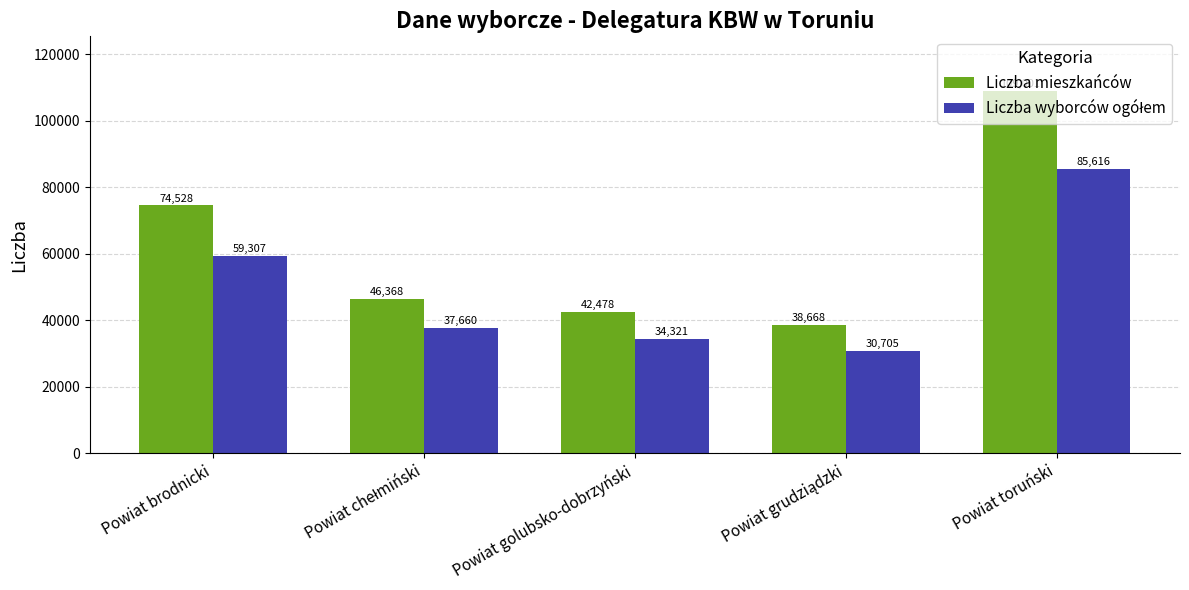

What is the label of the 3rd bar from the right?

Powiat golubsko-dobrzyński